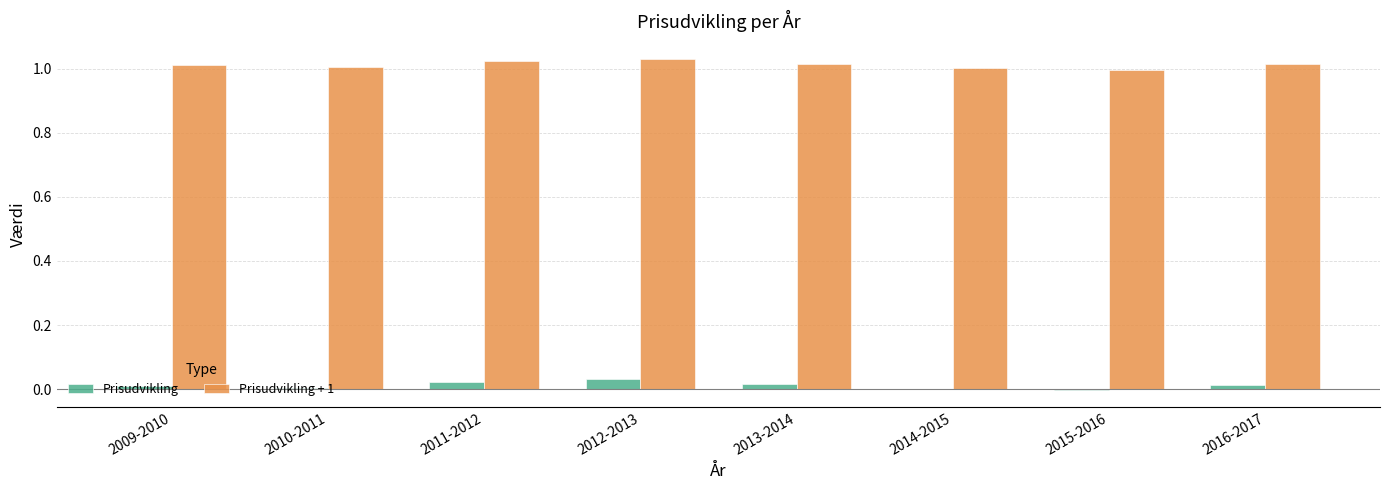

Is it true that Prisudvikling + 1 equals 1.0 at 2012-2013?

True